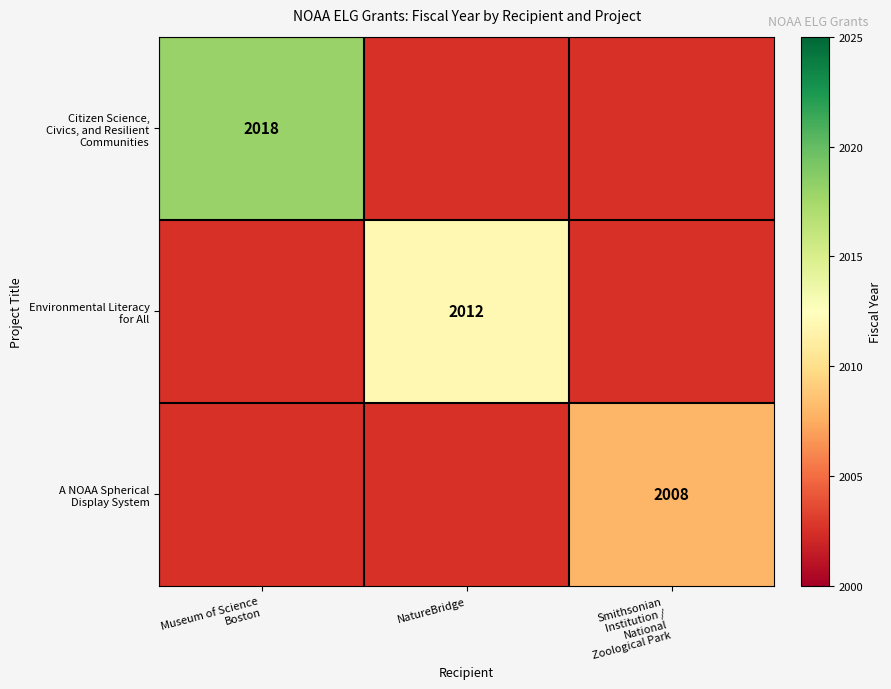

At Museum of Science Boston, list the series in order from largest to smallest.

Citizen Science, Civics, and Resilient Communities, Environmental Literacy for All, A NOAA Spherical Display System